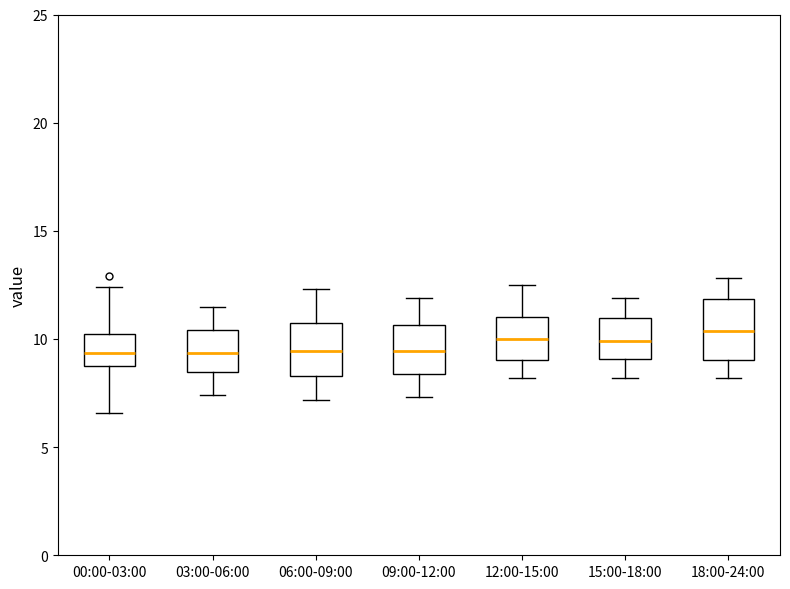

Where does the median line of the box for 18:00-24:00 sit on the y-axis? The values are not printed on the chart, so give them approximately, as read against the axis.

10.5